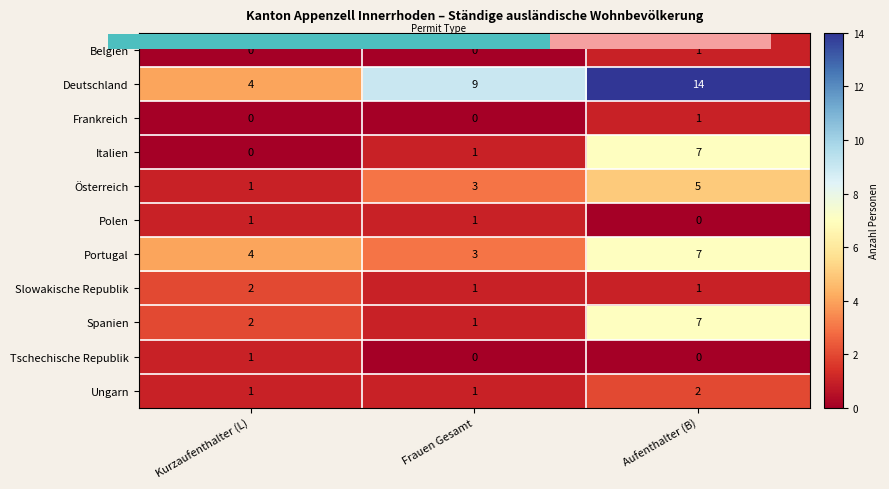

What is the greatest value displayed?

14